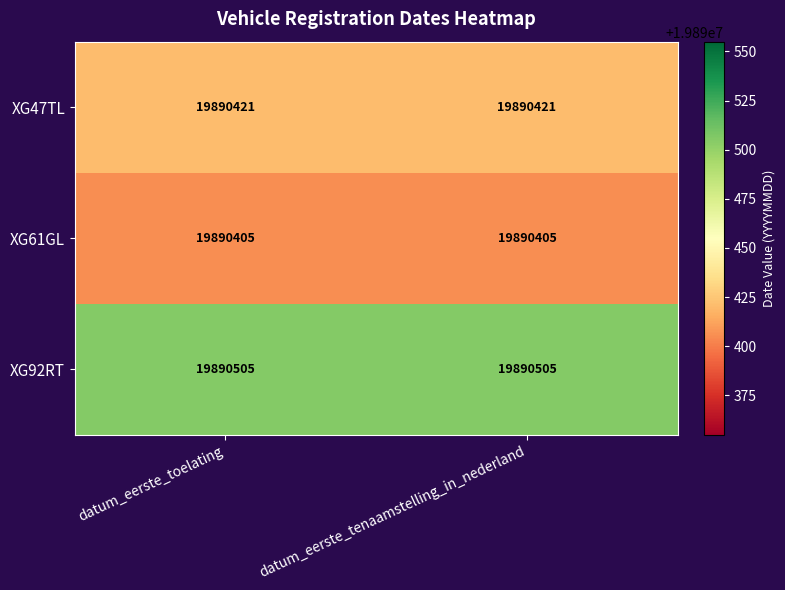

Reading left to right, what are all the values shown in this chart?

XG47TL: datum_eerste_toelating=19890421	datum_eerste_tenaamstelling_in_nederland=19890421
XG61GL: datum_eerste_toelating=19890405	datum_eerste_tenaamstelling_in_nederland=19890405
XG92RT: datum_eerste_toelating=19890505	datum_eerste_tenaamstelling_in_nederland=19890505